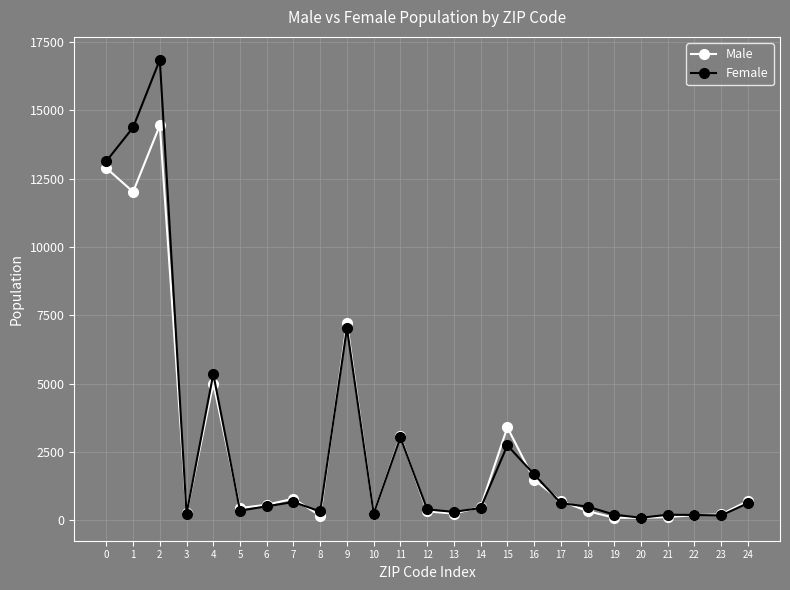

Which series changed the most between 0 and 13?

Female